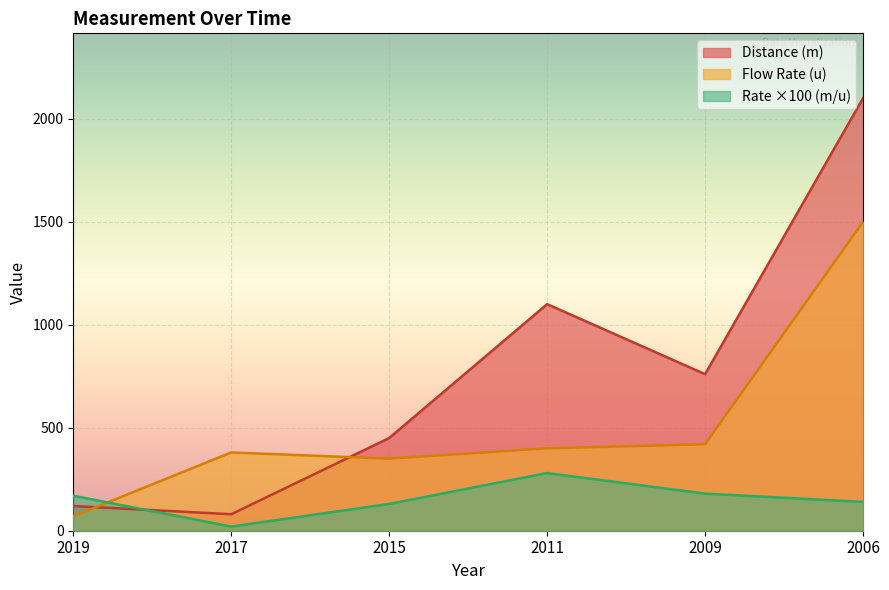

Which series changed the most between 2017 and 2006?

Distance (m)